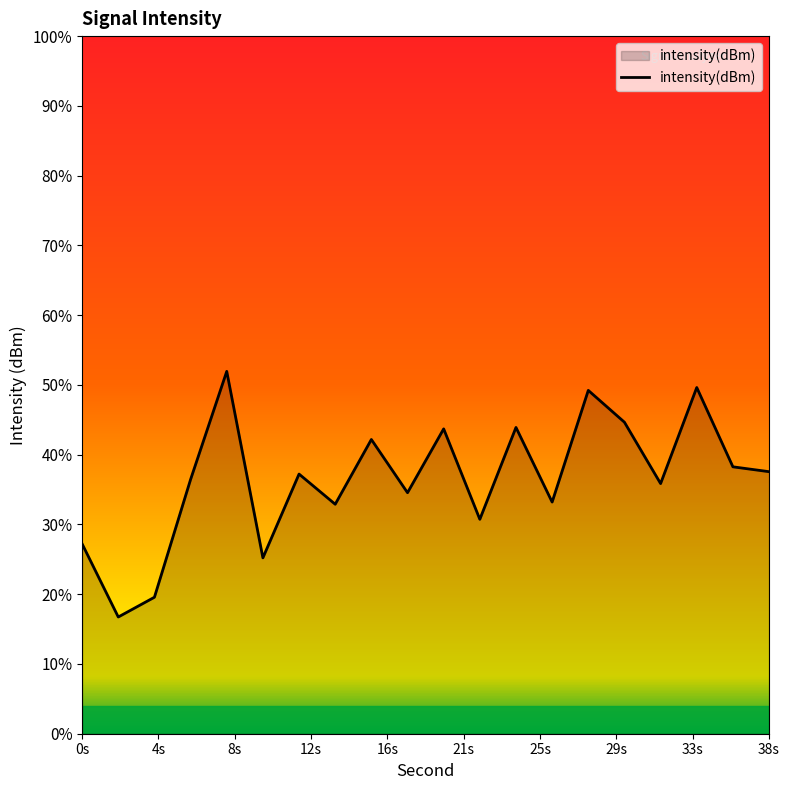

Count the number of categories in the chart.

20